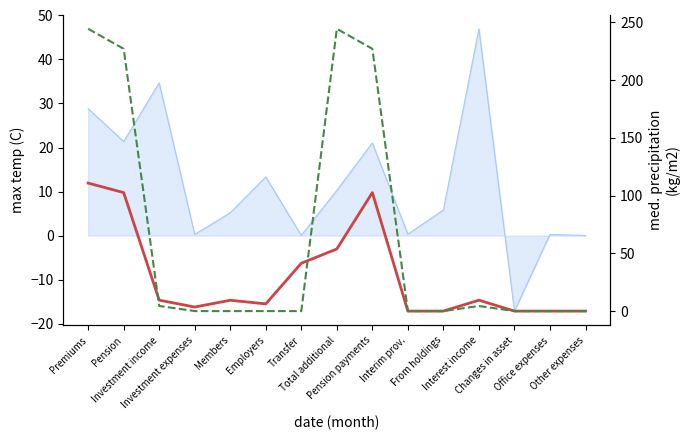

How many data points does each series have?

15